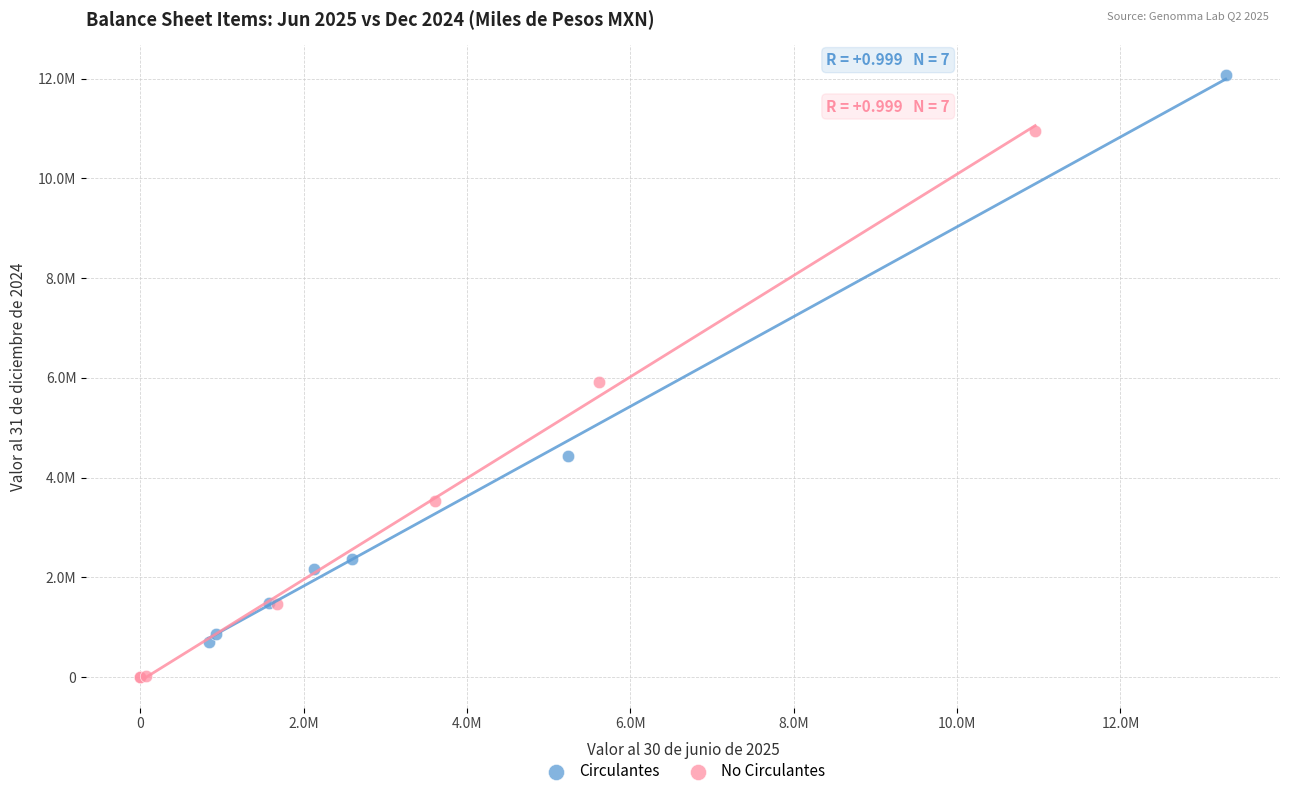

What are all the series names shown in the legend?

Circulantes, No Circulantes